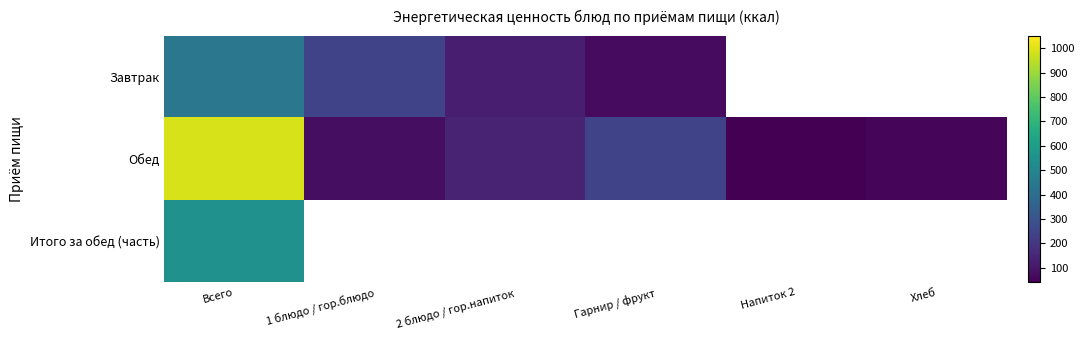

What is the difference between the highest and lowest values at 2 блюдо / гор.напиток?

14.1